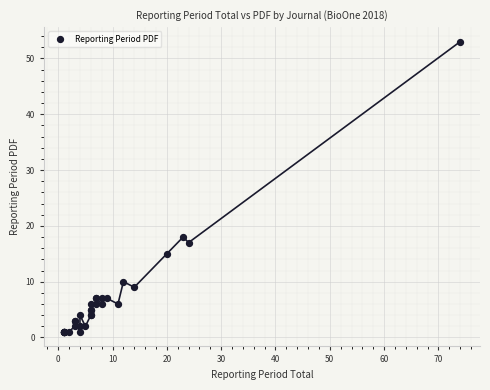

What Y value in the scatter plot is closest to 27?

18